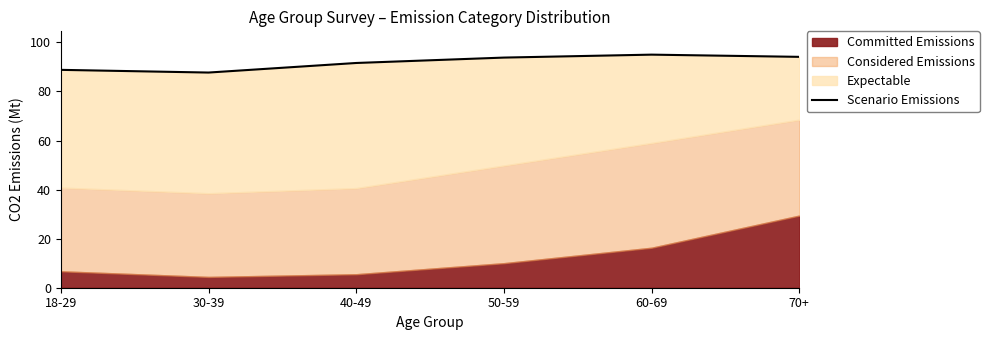

What is the label of the 6th point from the left?

70+